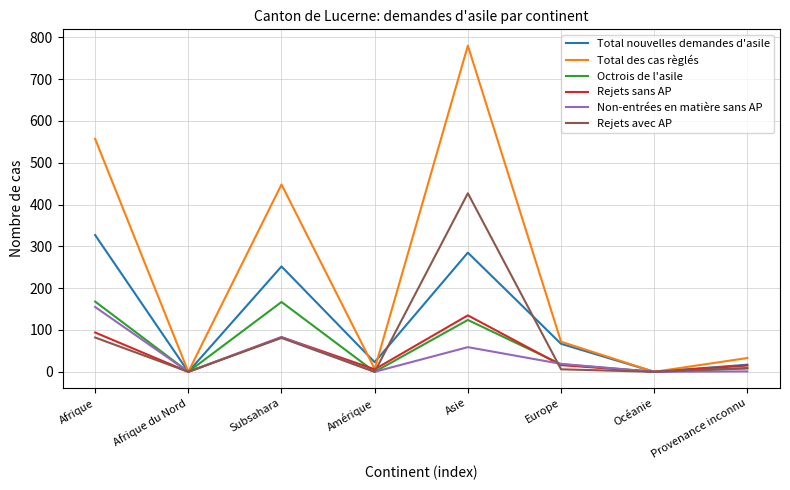

How many categories are shown in the chart?

8